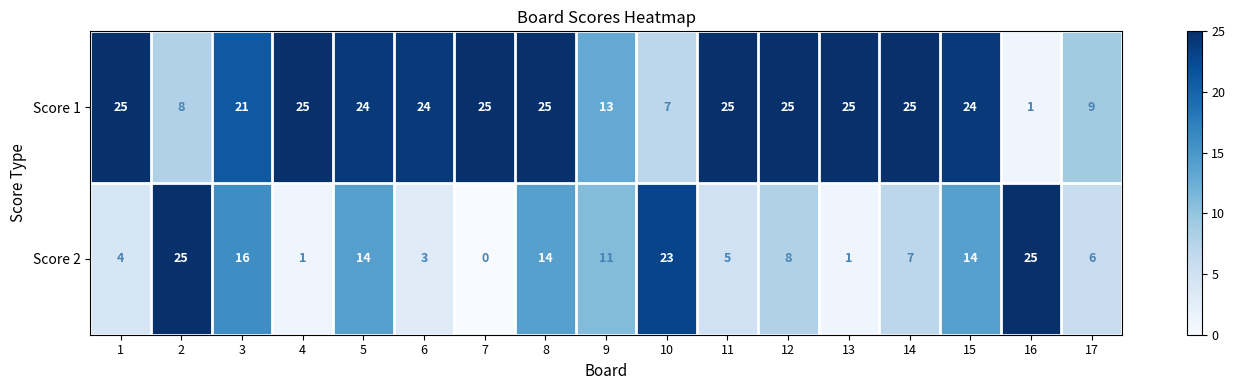

True or false: Score 1 has a value of 1 at 16.

True